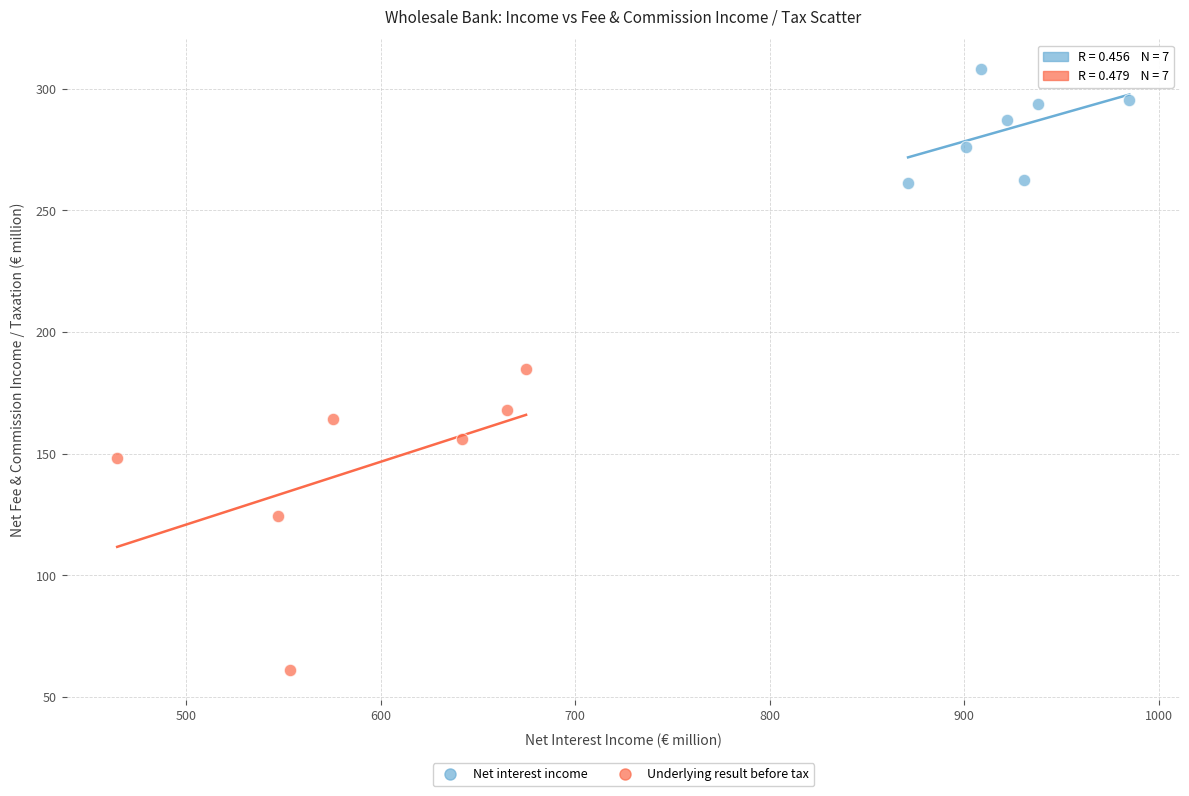

Which series contains the lowest Y value?

Underlying result before tax